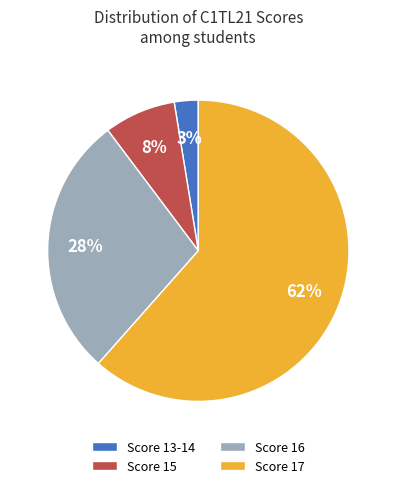

How many slices are in this pie chart?

4